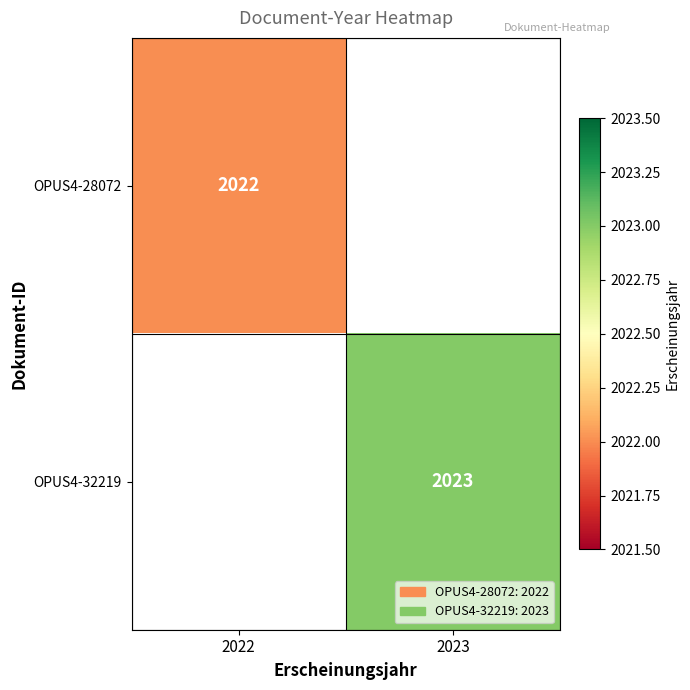

At how many categories does at least one series exceed 2022?

1